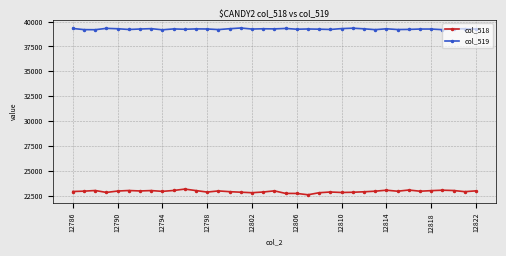

What are all the series names shown in the legend?

col_518, col_519